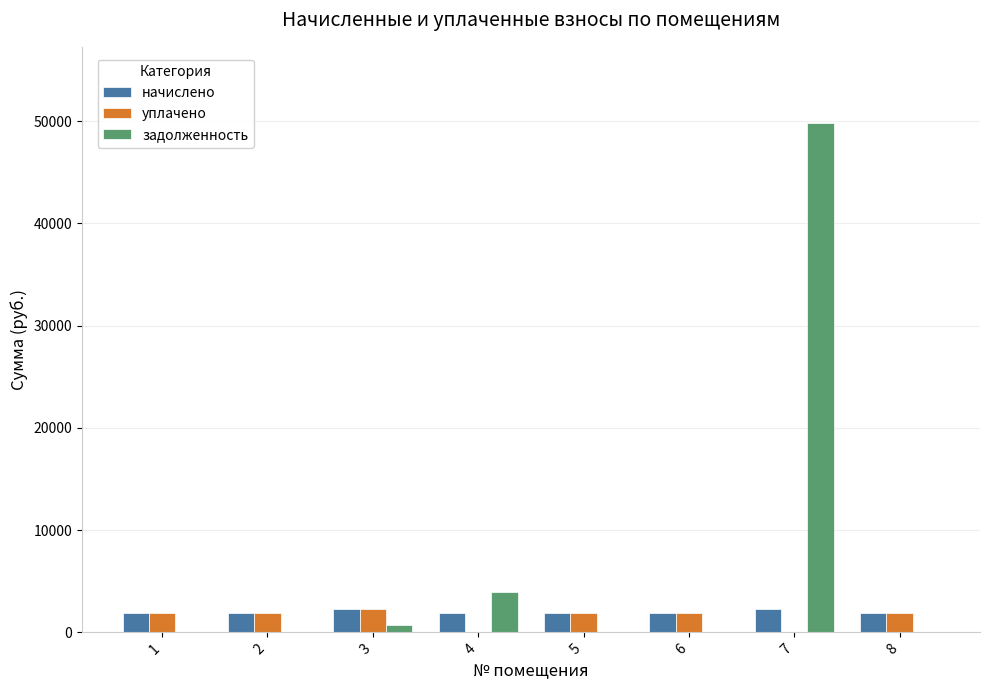

Is the value of начислено at 8 greater than the value of задолженность at 2?

Yes